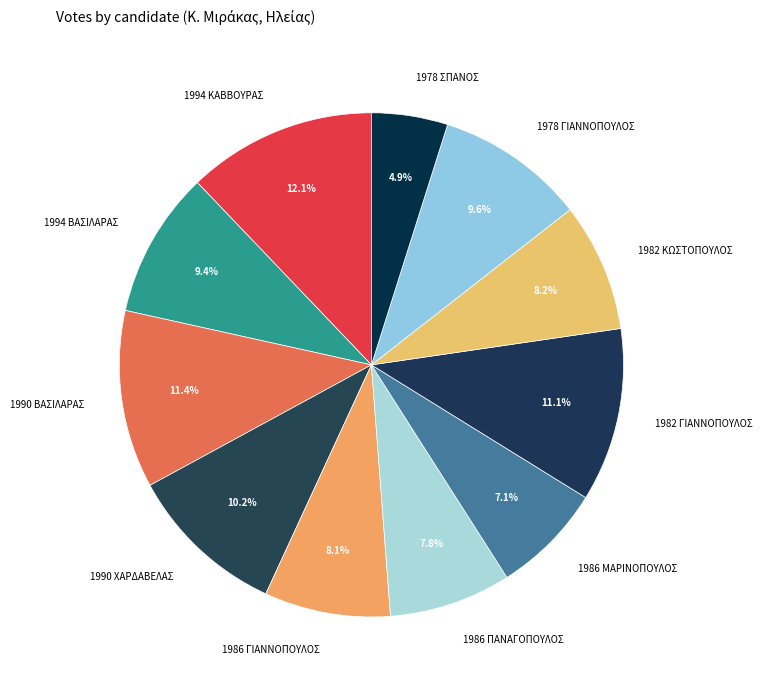

Is 1982 ΚΩΣΤΟΠΟΥΛΟΣ the majority of the pie?

No